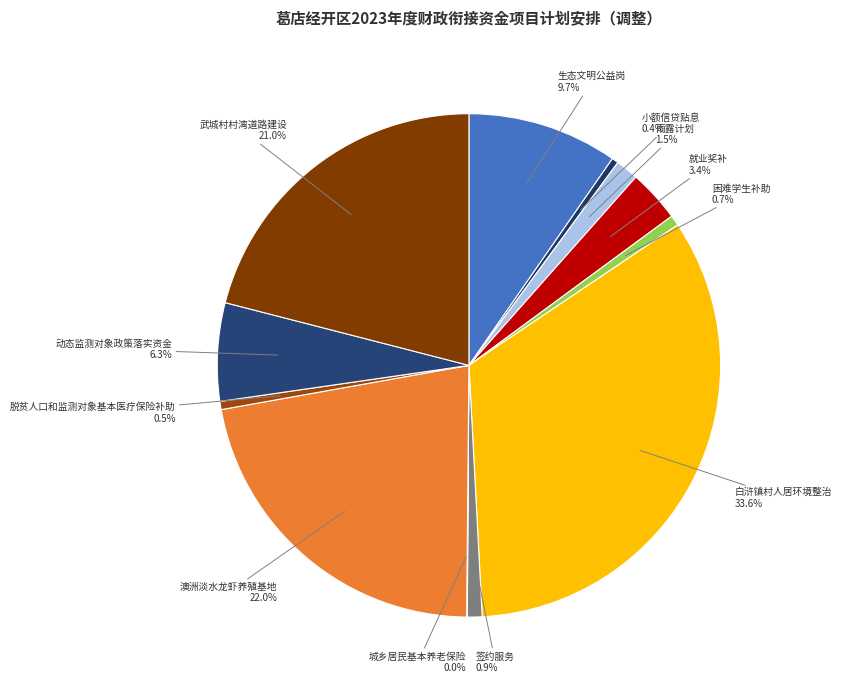

Which category has the biggest portion of the pie?

白浒镇村人居环境整治